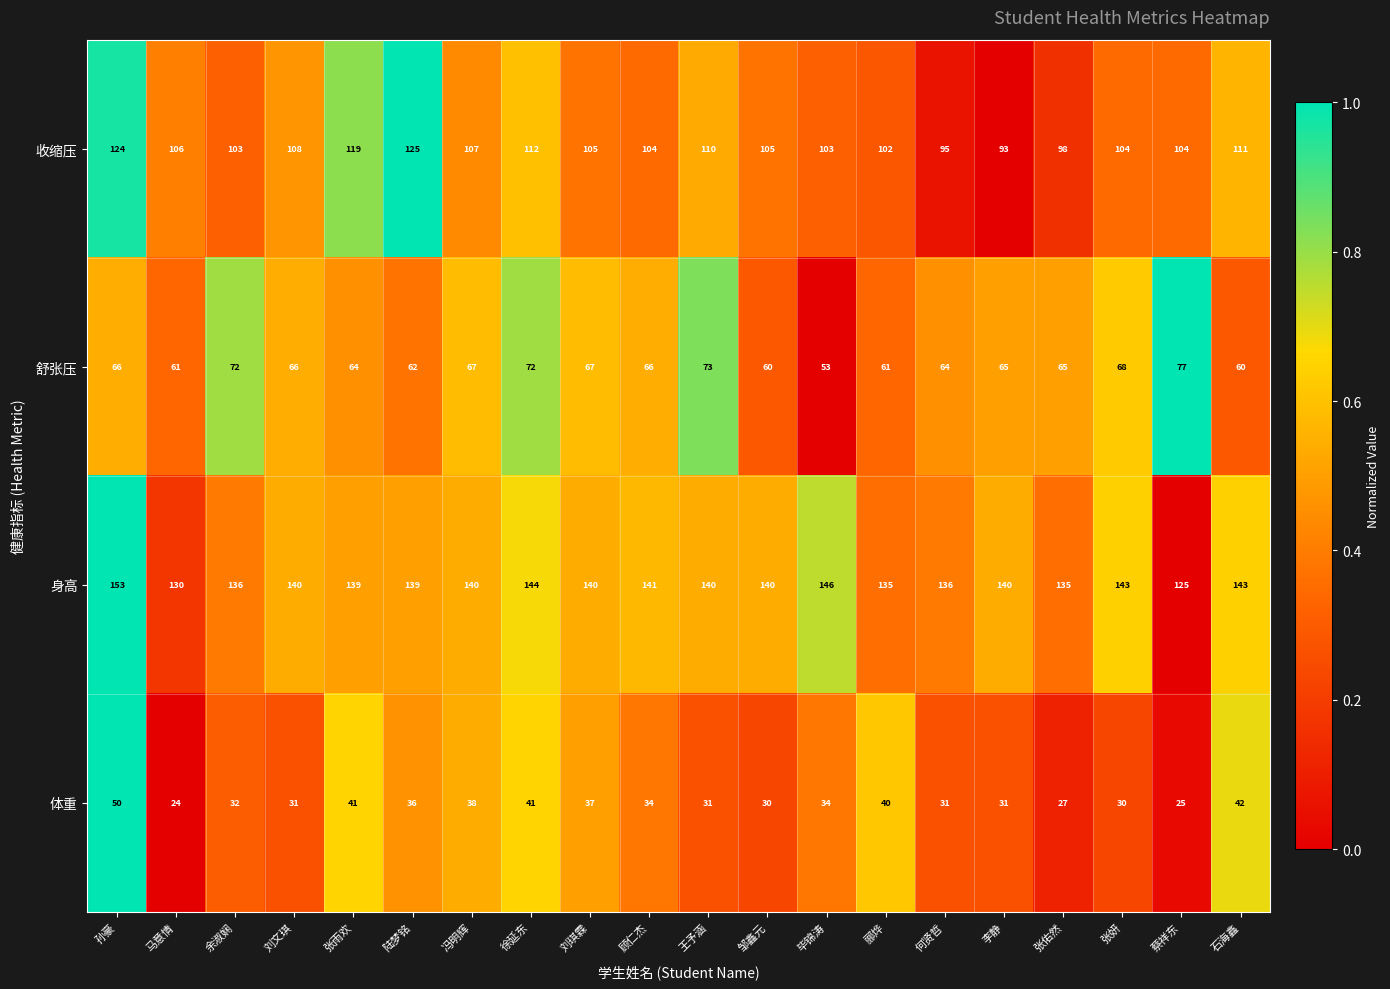

What is the total value across all series at 石海鑫?

356